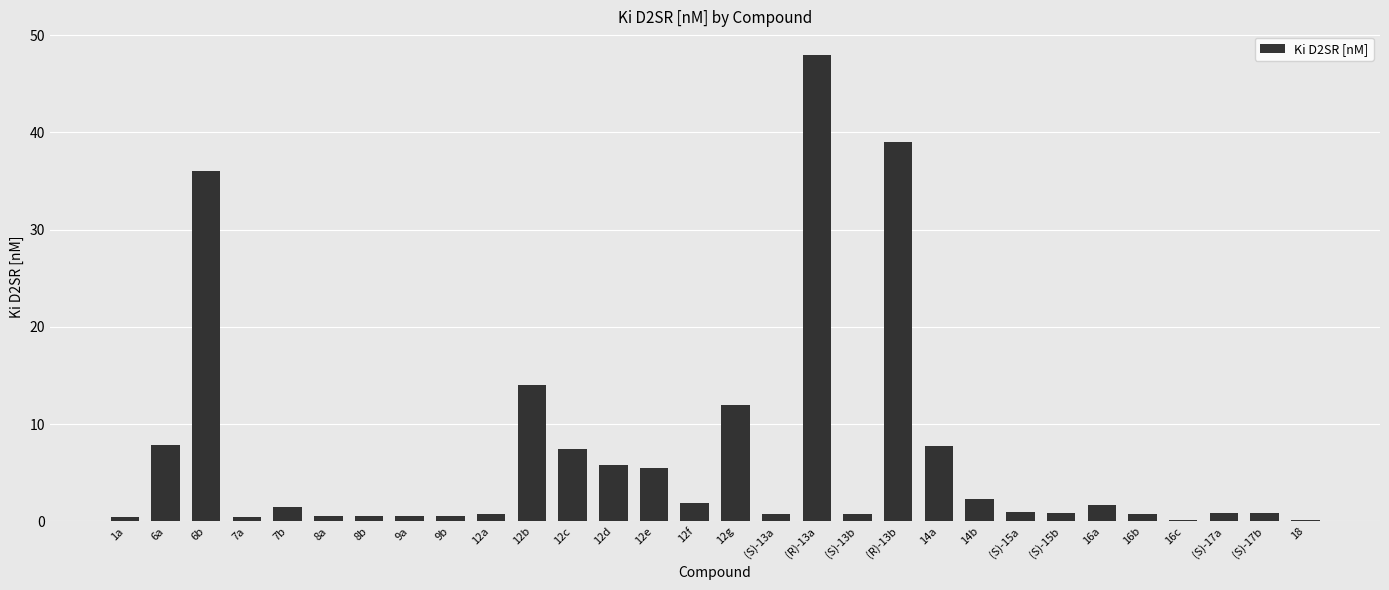

What is the sum of all values?

200.3